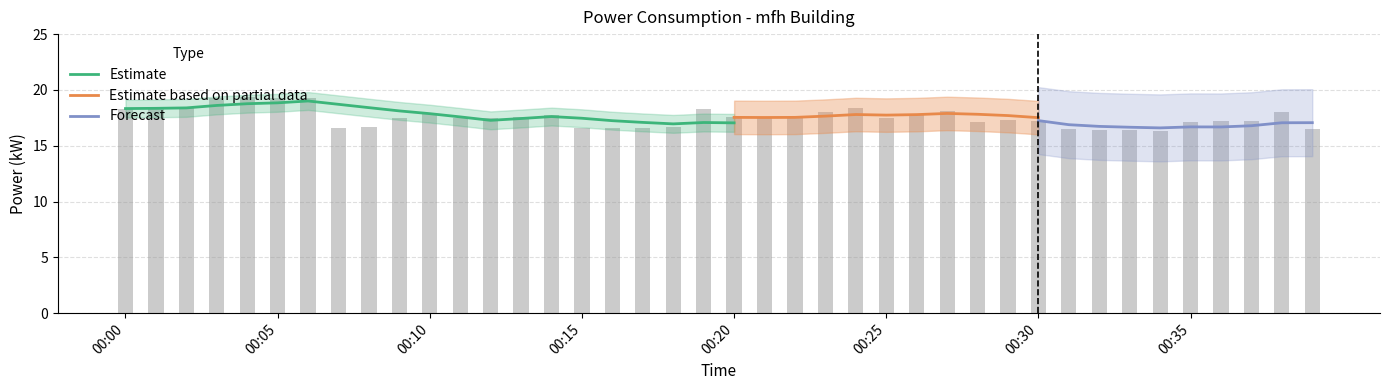

List the labels in order of value, smallest first.

2022-12-12T00:34:00, 2022-12-12T00:32:00, 2022-12-12T00:33:00, 2022-12-12T00:39:00, 2022-12-12T00:31:00, 2022-12-12T00:07:00, 2022-12-12T00:17:00, 2022-12-12T00:16:00, 2022-12-12T00:15:00, 2022-12-12T00:08:00, 2022-12-12T00:18:00, 2022-12-12T00:28:00, 2022-12-12T00:35:00, 2022-12-12T00:37:00, 2022-12-12T00:36:00, 2022-12-12T00:30:00, 2022-12-12T00:29:00, 2022-12-12T00:12:00, 2022-12-12T00:25:00, 2022-12-12T00:11:00, 2022-12-12T00:09:00, 2022-12-12T00:21:00, 2022-12-12T00:20:00, 2022-12-12T00:13:00, 2022-12-12T00:22:00, 2022-12-12T00:14:00, 2022-12-12T00:26:00, 2022-12-12T00:10:00, 2022-12-12T00:23:00, 2022-12-12T00:38:00, 2022-12-12T00:27:00, 2022-12-12T00:19:00, 2022-12-12T00:00:00, 2022-12-12T00:01:00, 2022-12-12T00:24:00, 2022-12-12T00:02:00, 2022-12-12T00:05:00, 2022-12-12T00:03:00, 2022-12-12T00:06:00, 2022-12-12T00:04:00